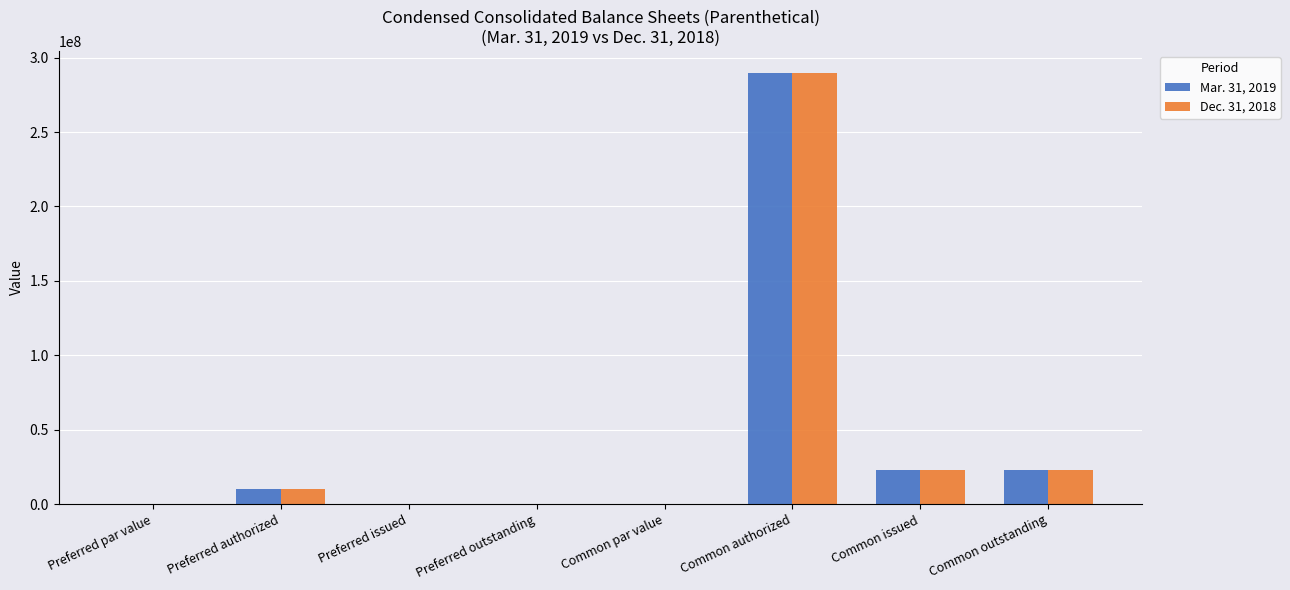

Is the value of Mar. 31, 2019 at Preferred outstanding greater than the value of Dec. 31, 2018 at Common outstanding?

No